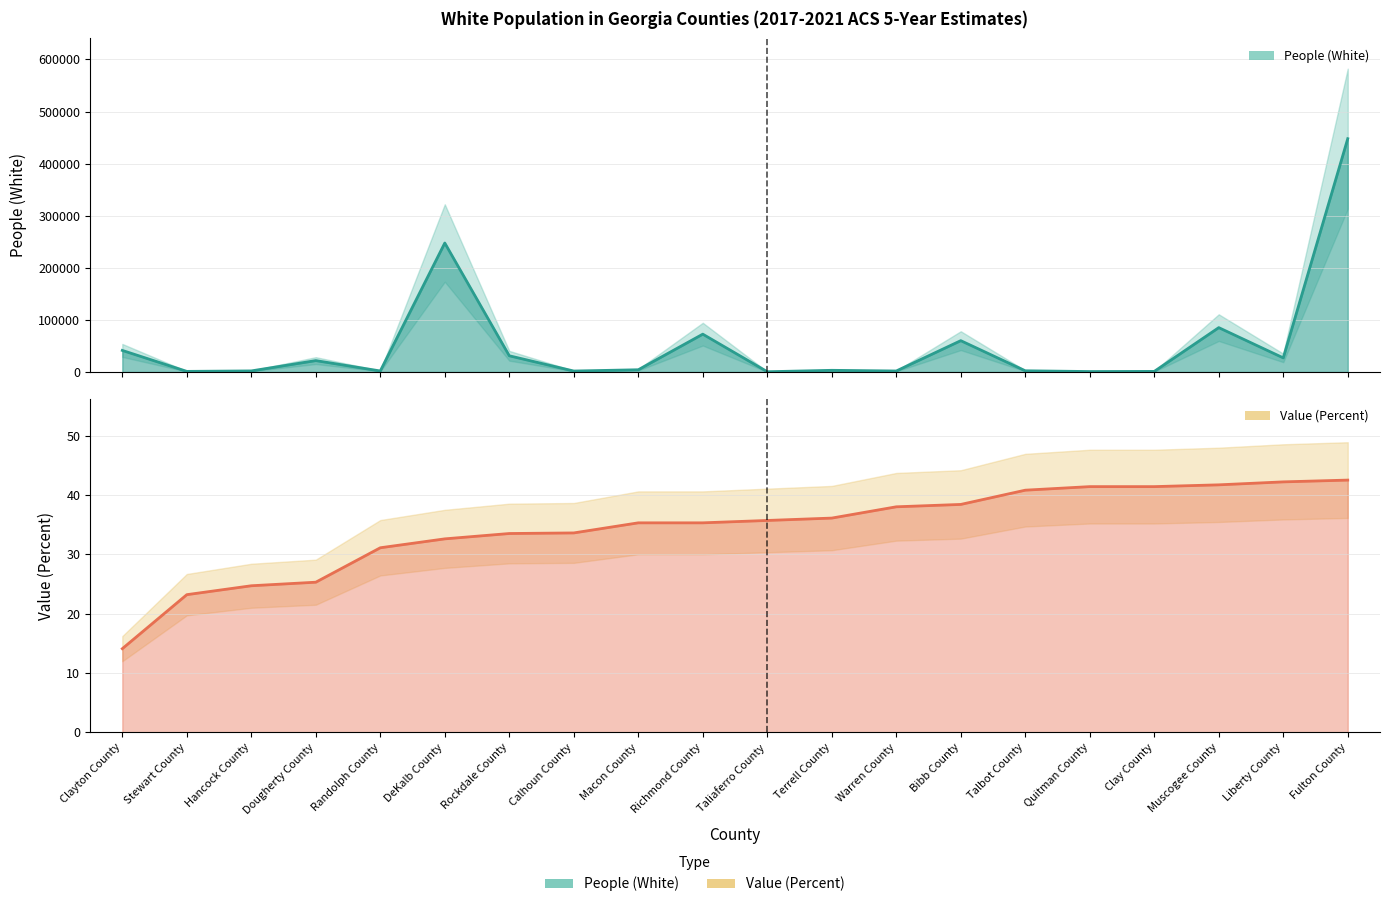

List the series in order of their overall mean, highest first.

People (White), Value (Percent)